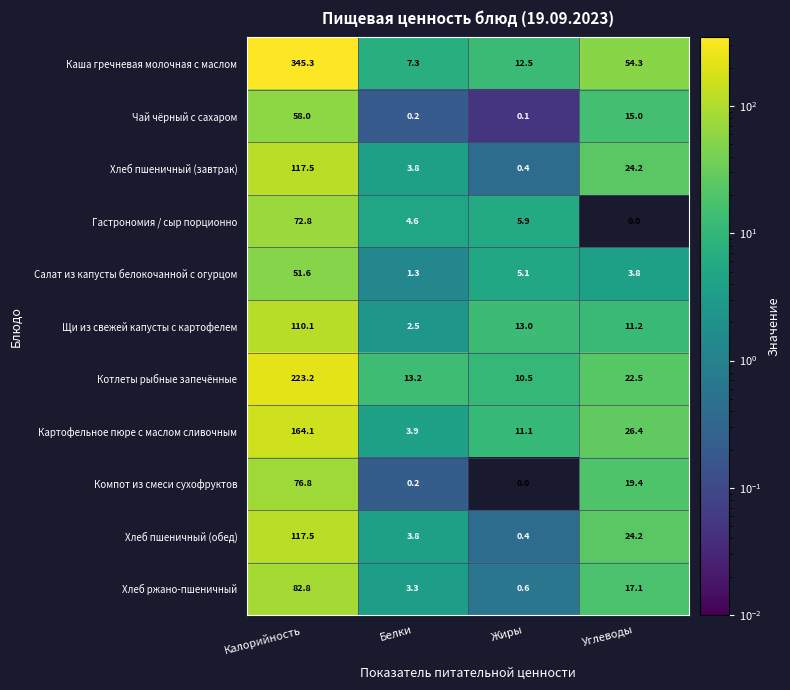

At which category is the sum across all series the highest?

Калорийность